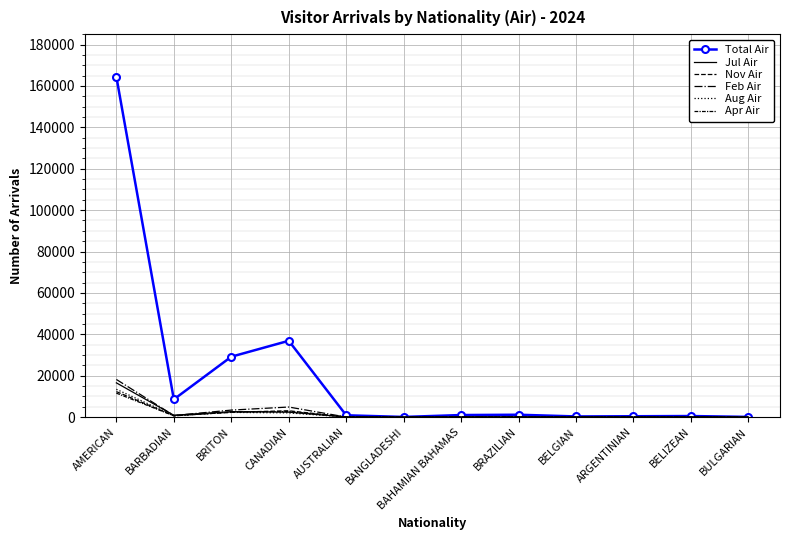

What is the average value of the Apr Air series?

1476